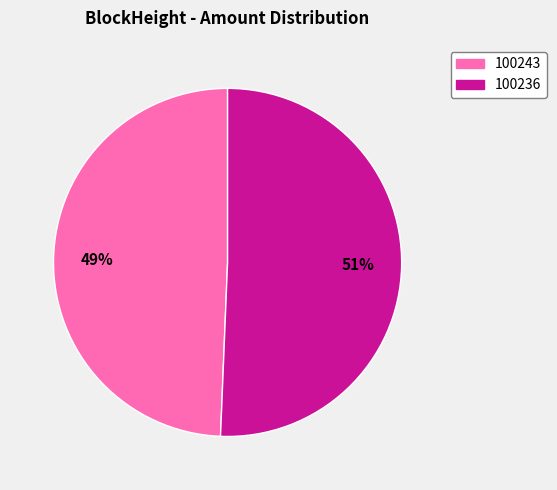

To the nearest percent, what percentage of the pie is 100236?

51%